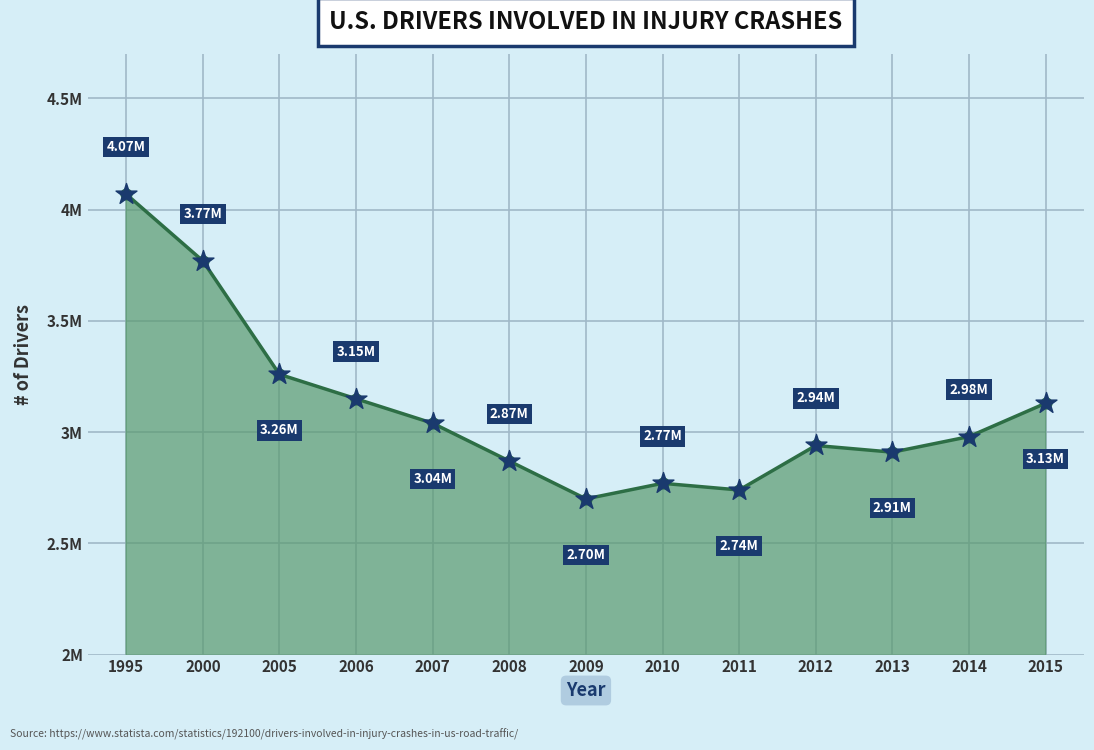

Is this an area chart (filled region under the line)?

Yes